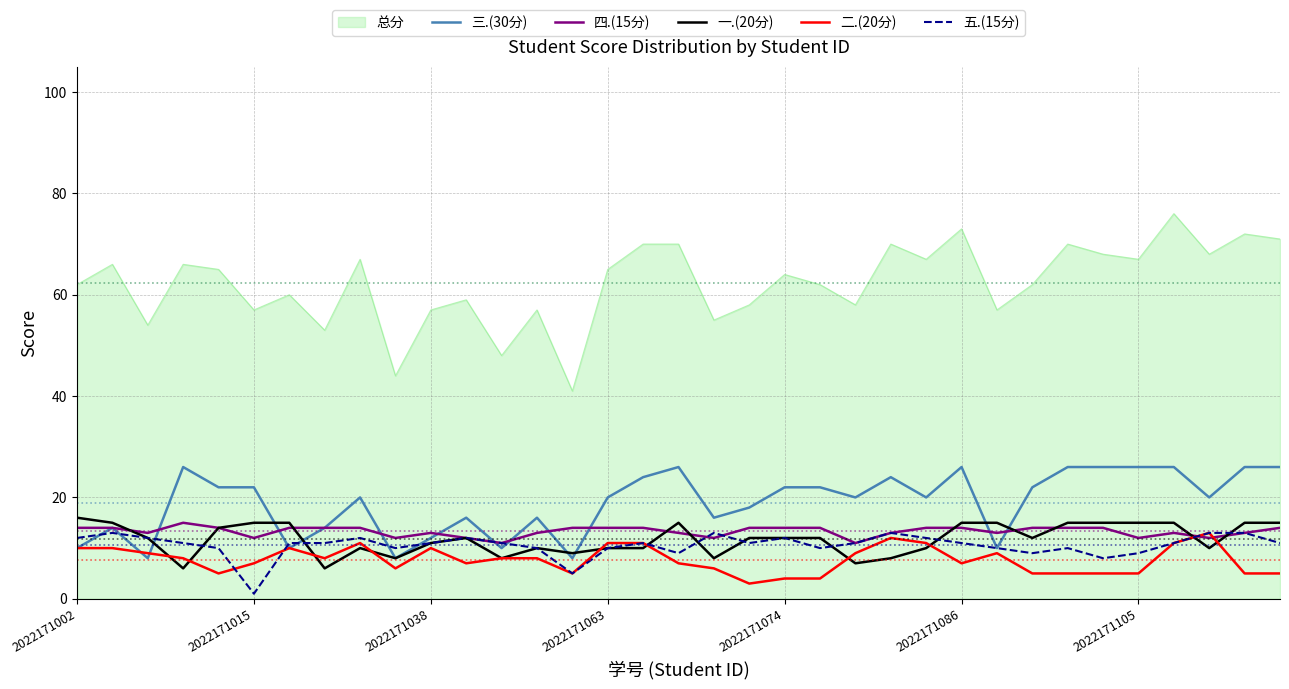

How many lines are shown in the chart?

6